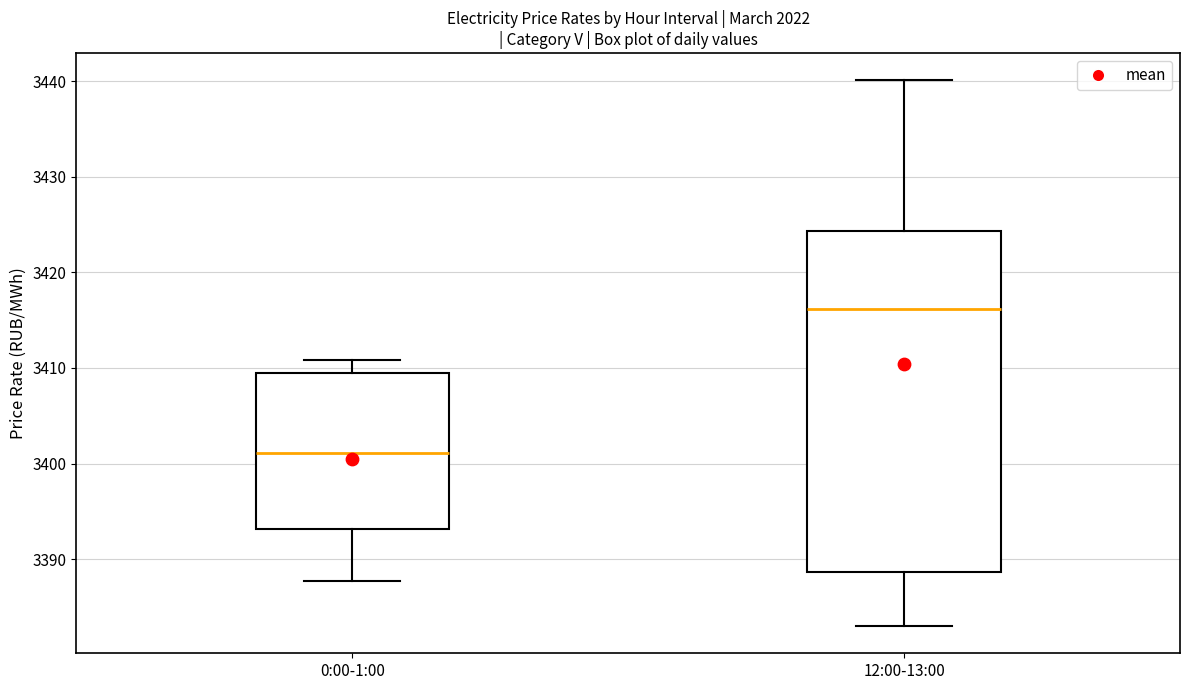

Where does the lower whisker of the box for 0:00-1:00 end on the y-axis? The values are not printed on the chart, so give them approximately, as read against the axis.

3388